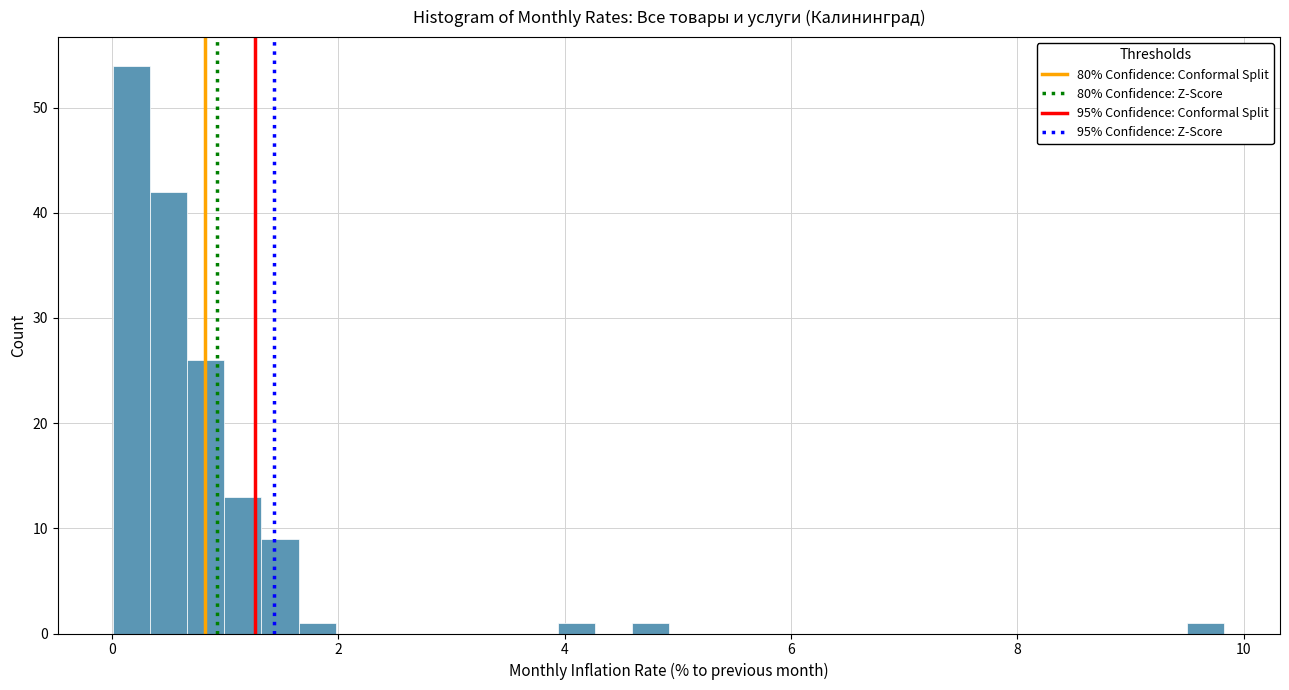

Around what value on the x-axis is the tallest bar? Give the approximate position of its centre, as read against the axis.

0.2